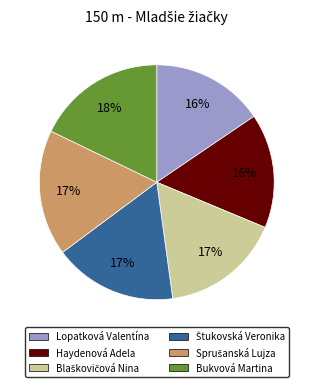

Does any single category account for the majority?

No